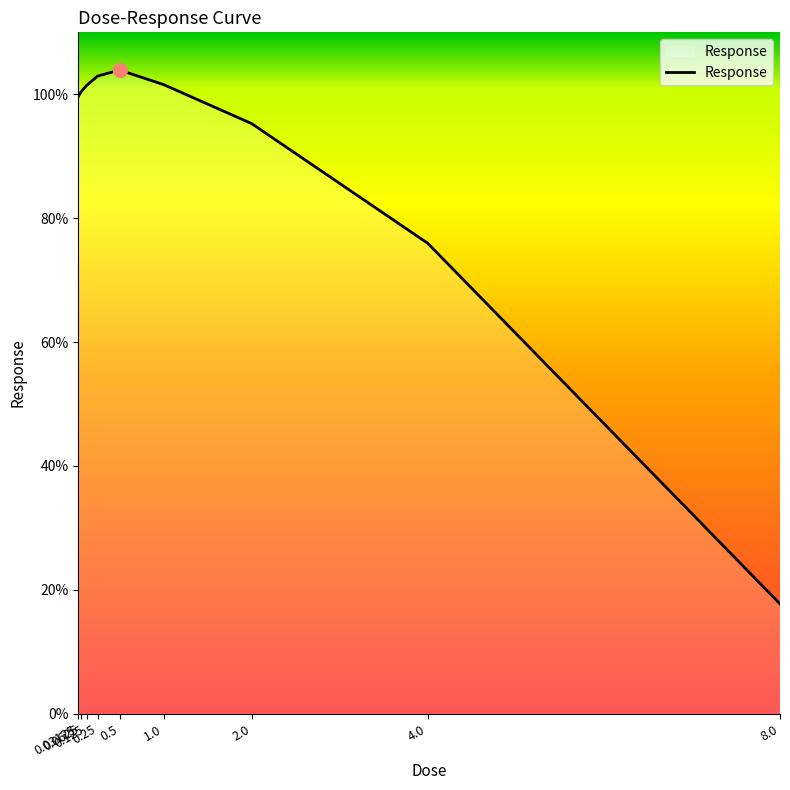

At which category does the chart reach its peak across all series?

0.5